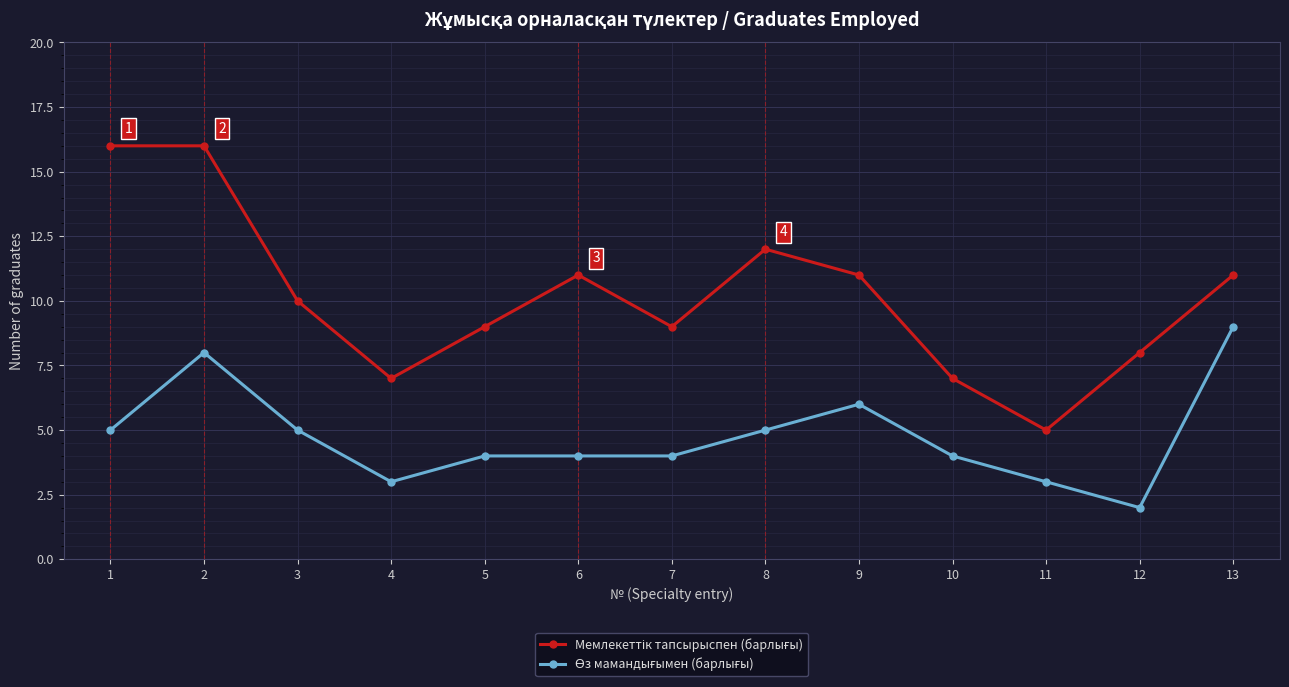

What is the maximum value shown in the chart?

16